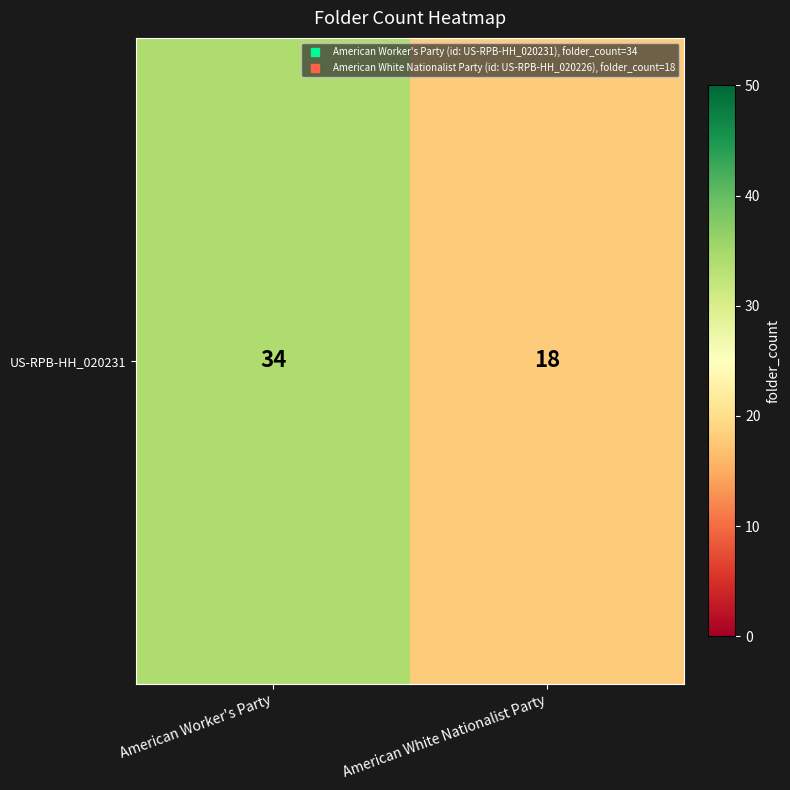

What is the change in value from American Worker's Party to American White Nationalist Party?

-16